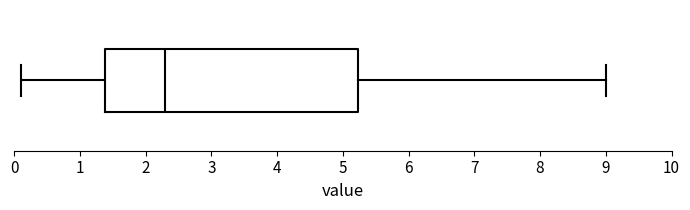

Read this box plot against the x-axis: the position of the median line, the range covered by the box, and the ends of both whiskers. The values are not printed on the chart, so give them approximately, as read against the axis.

median 2.3, box 1.4 to 5.2, whiskers 0.1 to 9.0